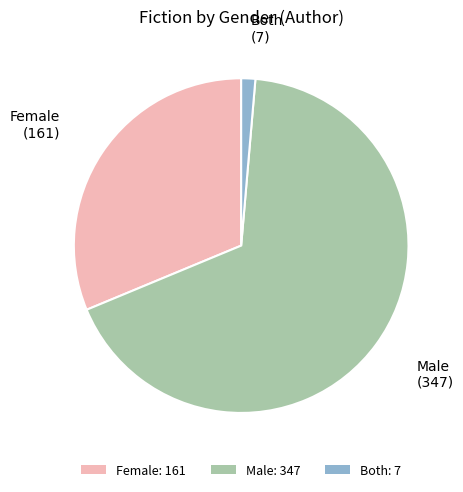

The Female slice represents 23% of the pie. True or false?

False